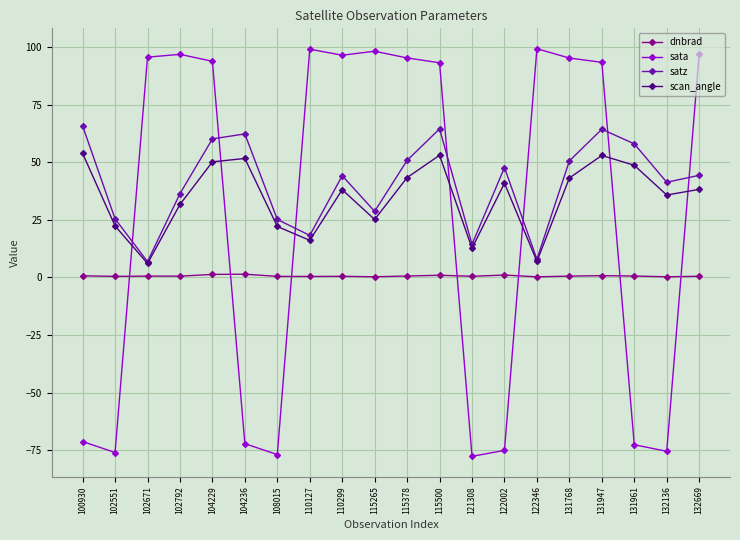

What is the sum of all dnbrad values?

12.8